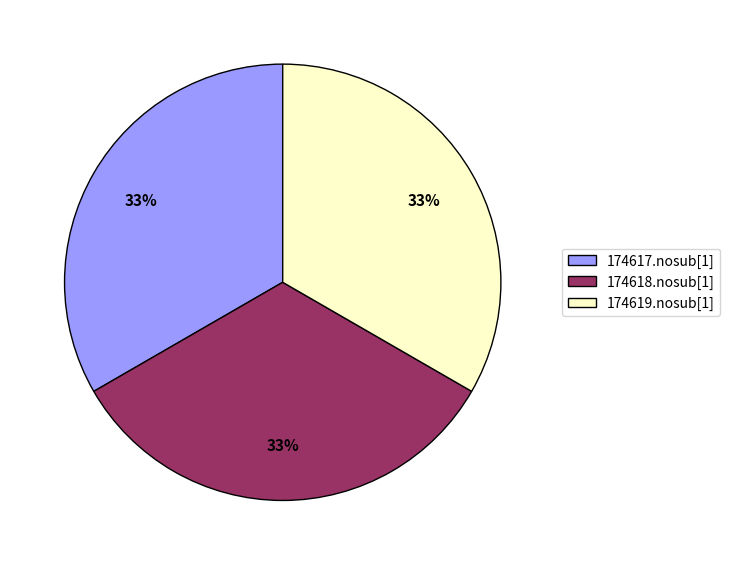

Is the sum of 174619.nosub[1] and 174617.nosub[1] greater than half?

Yes